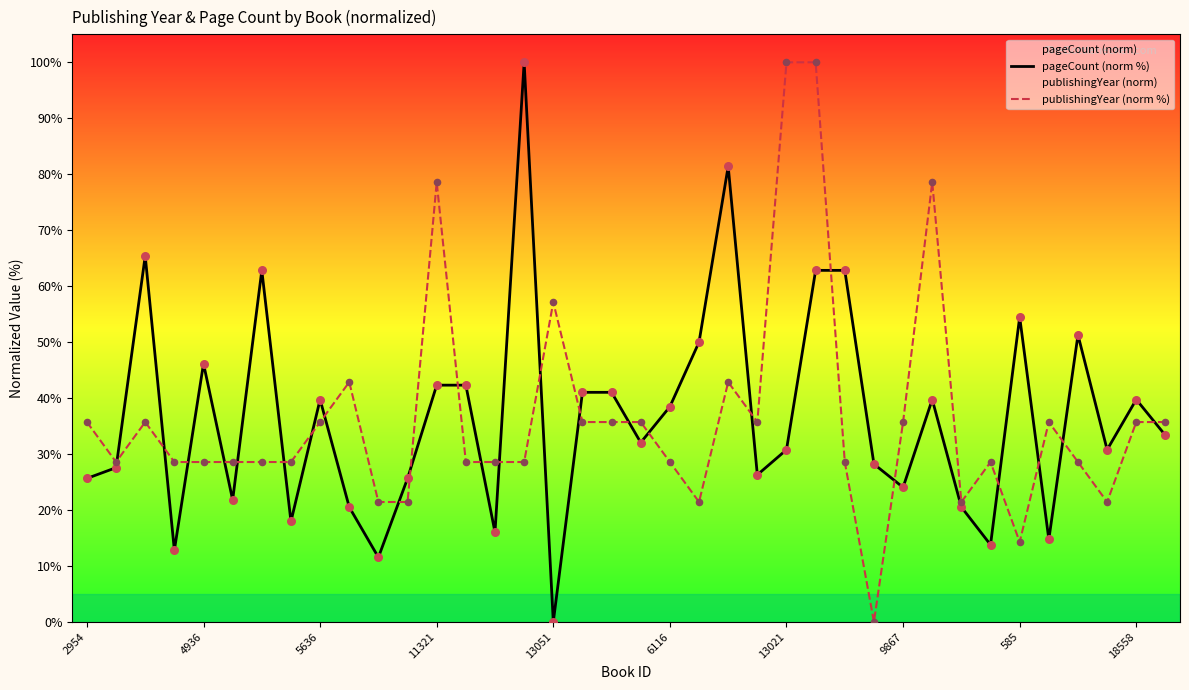

Which series contains the lowest Y value?

pageCount (norm %)